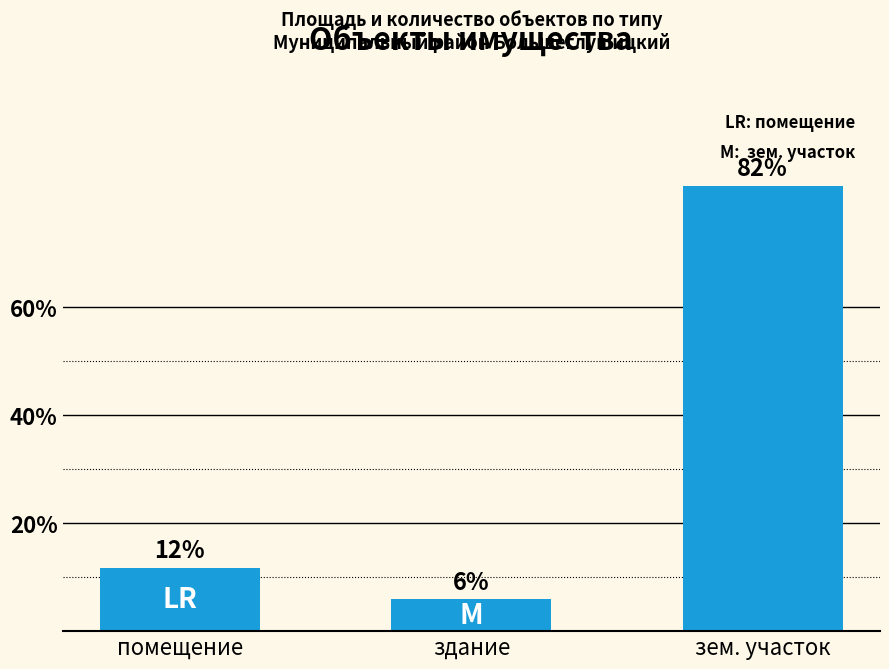

Reading left to right, extract all data points from this chart.

11.8	5.9	82.4